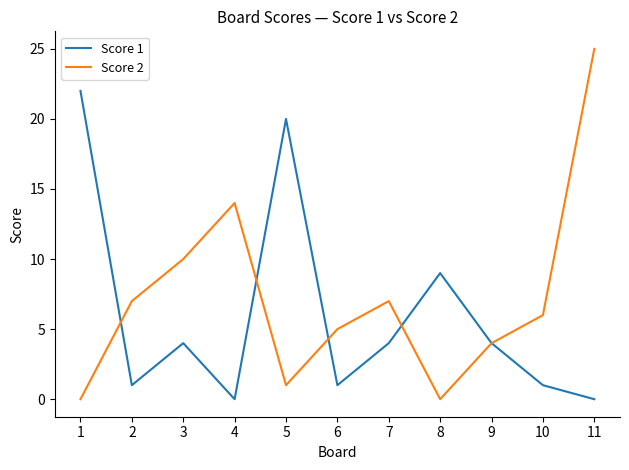

At 7, list the series in order from smallest to largest.

Score 1, Score 2